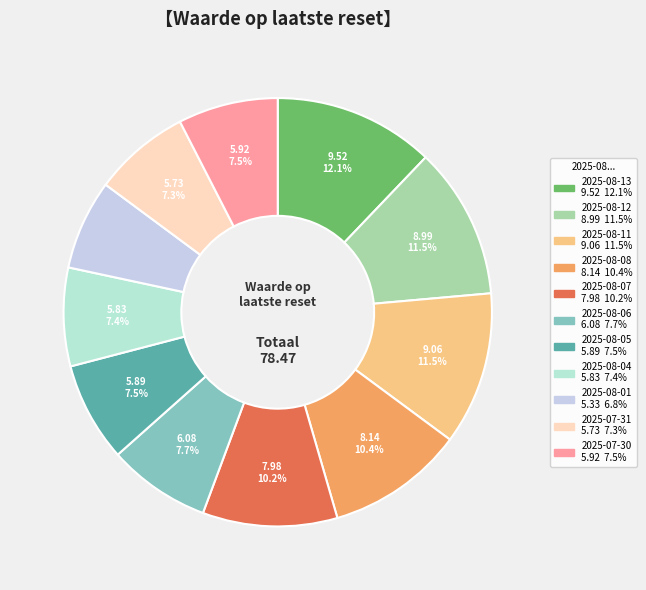

What percentage is the 2025-08-01 slice, to the nearest percent?

7%